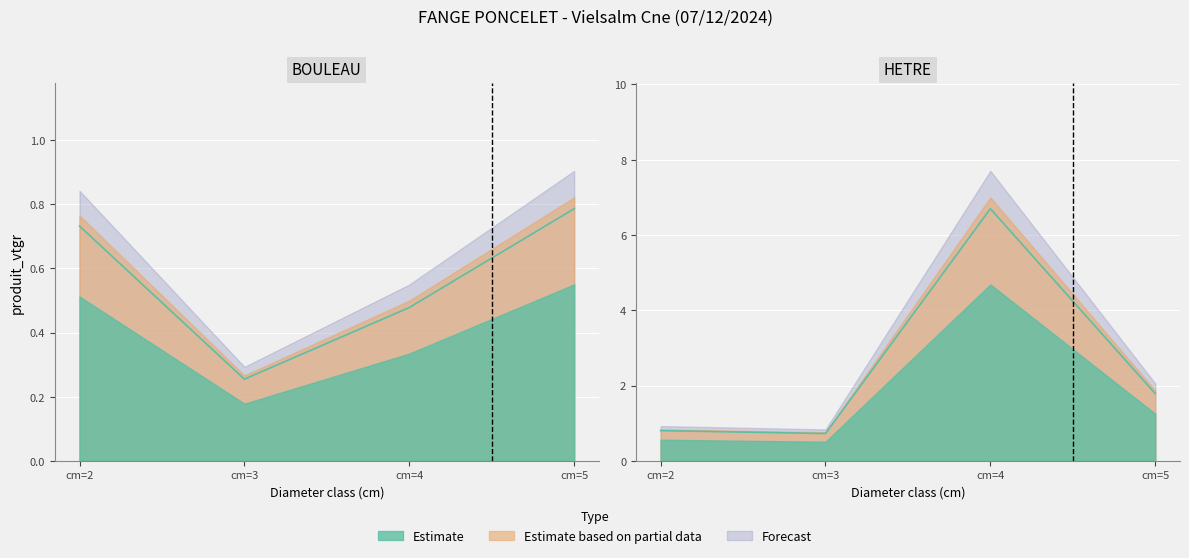

True or false: BOULEAU and HETRE cross at least once.

False